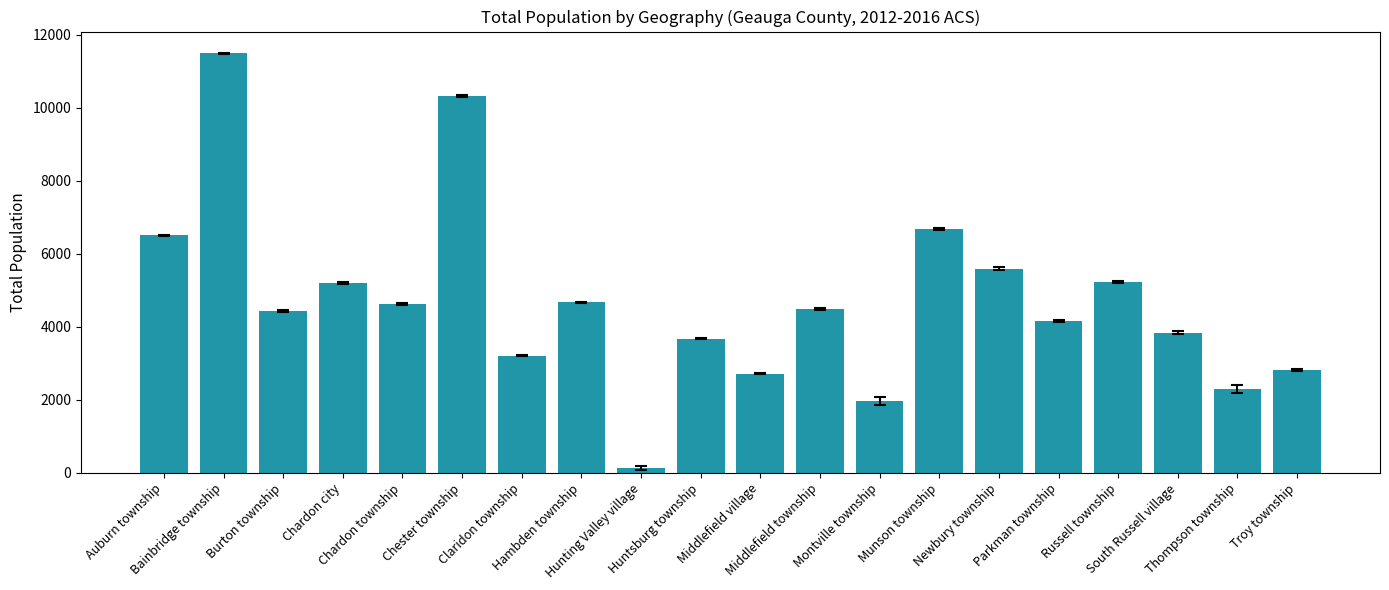

What is the maximum value shown in the chart?

11489